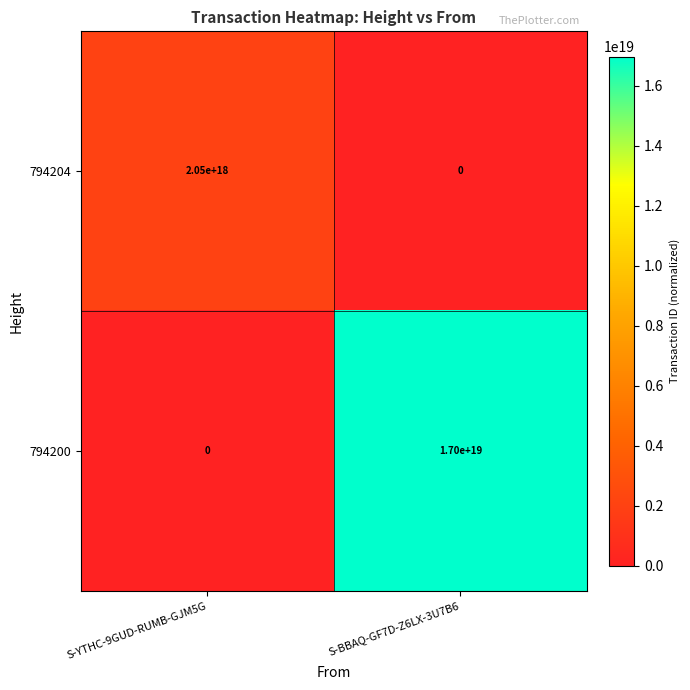

The value of 794204 at S-YTHC-9GUD-RUMB-GJM5G is 2050000000000000000. True or false?

True